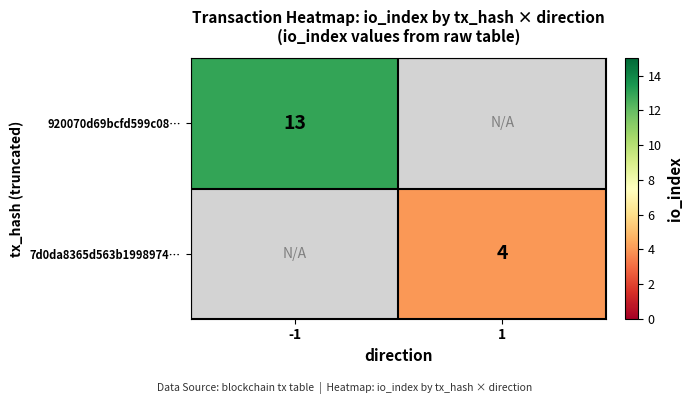

Which has a higher value, 1 or -1?

-1